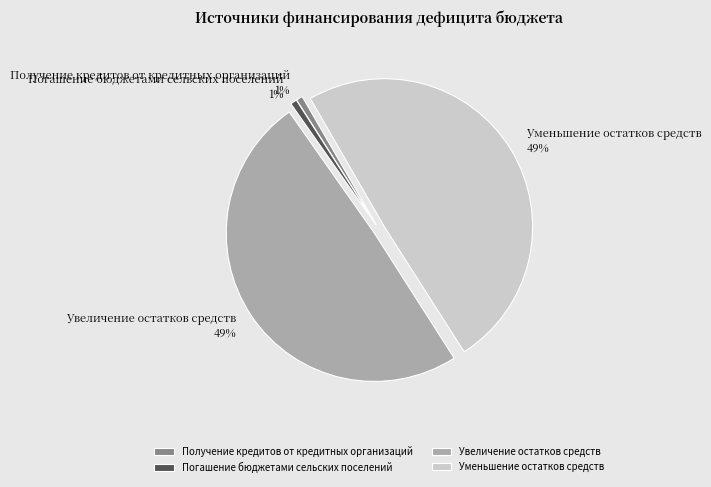

Between Получение кредитов от кредитных организаций and Увеличение остатков средств, which is larger?

Увеличение остатков средств